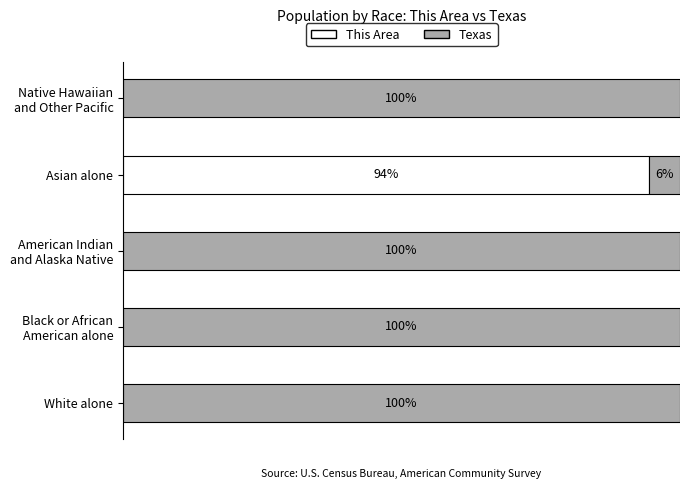

At which label does This Area reach its peak?

Asian alone